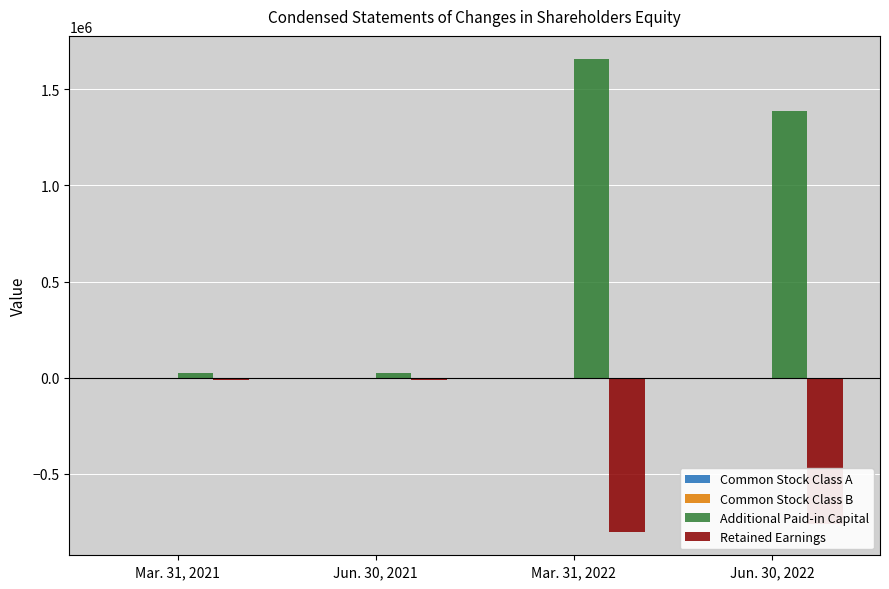

True or false: Retained Earnings has a value of -10832 at Jun. 30, 2021.

True